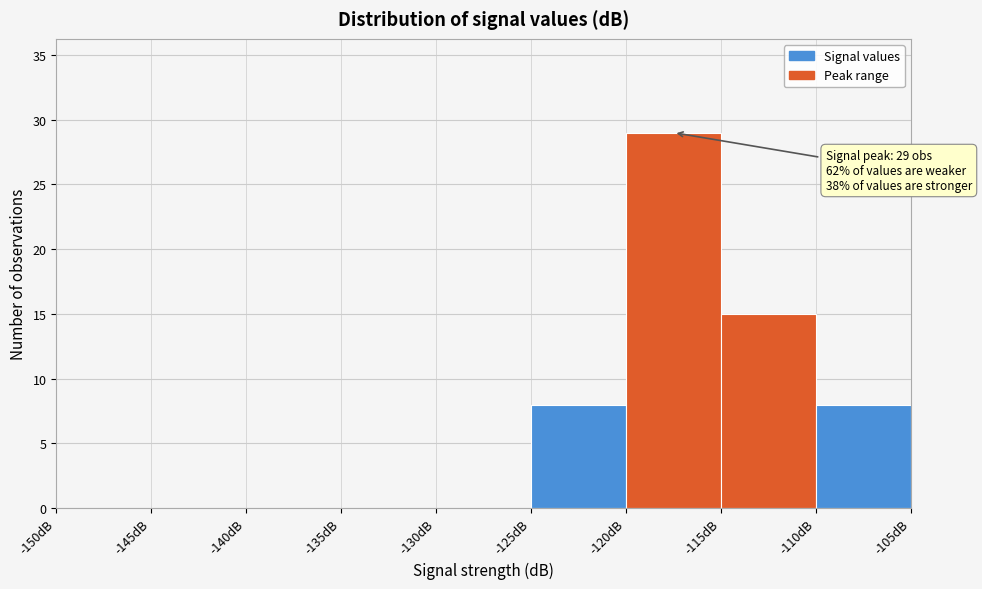

Which range on the x-axis has the tallest bar?

-120 to -115